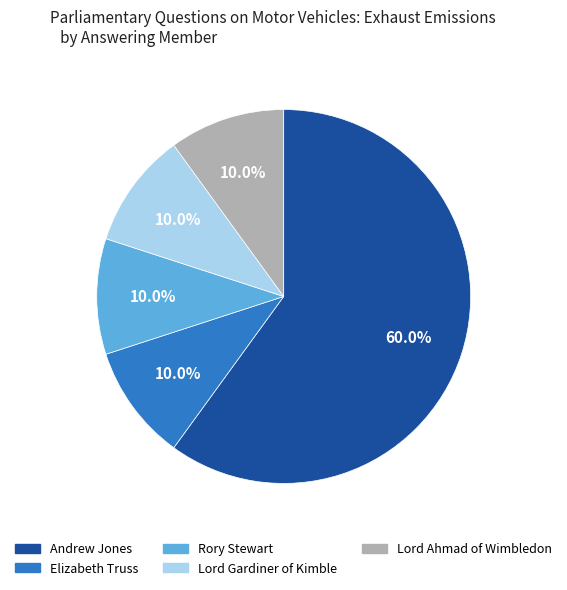

Which category has the biggest portion of the pie?

Andrew Jones